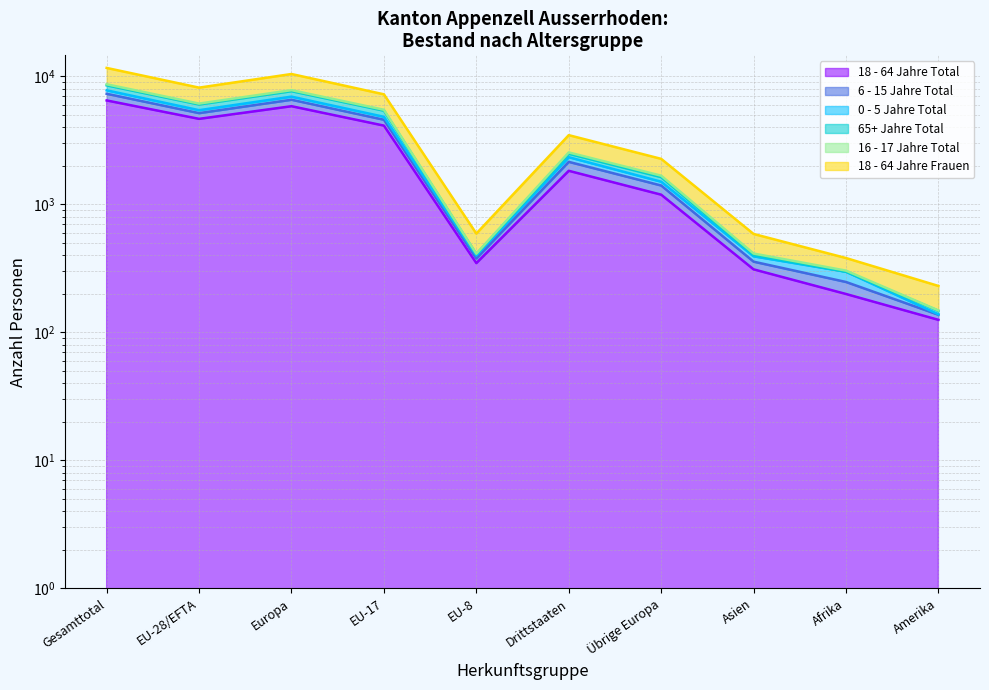

What is the lowest value of the 16 - 17 Jahre Total series?

137